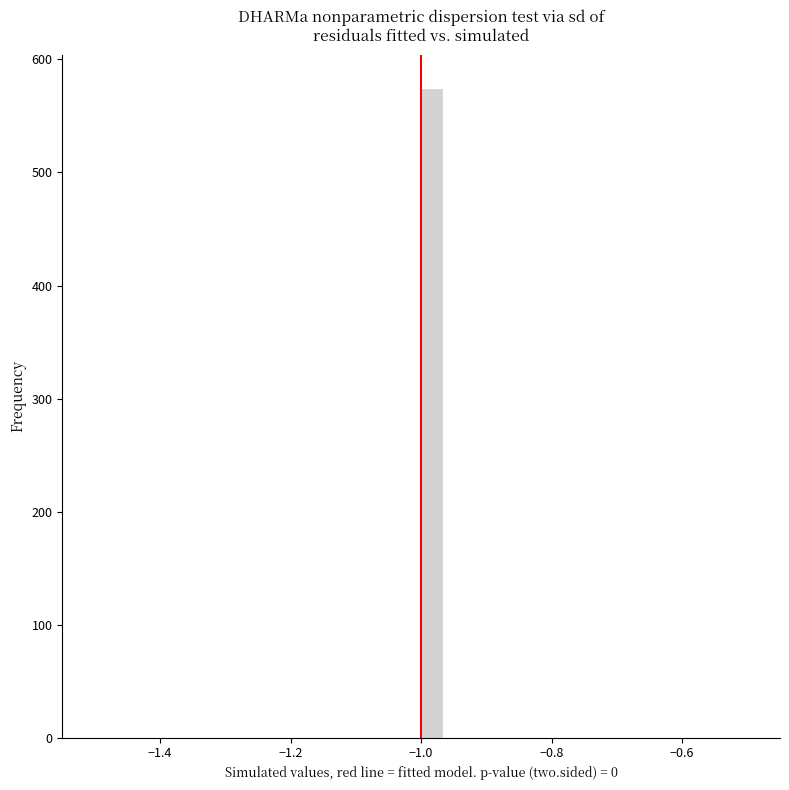

Read against the x-axis, roughly where is the centre of the tallest bar?

-0.98